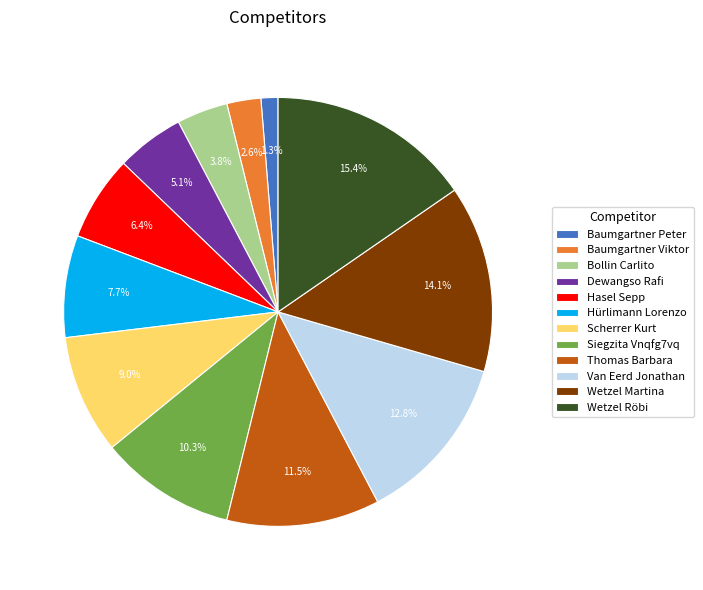

To the nearest percent, what is the difference between the Thomas Barbara and Wetzel Röbi slice percentages?

4%